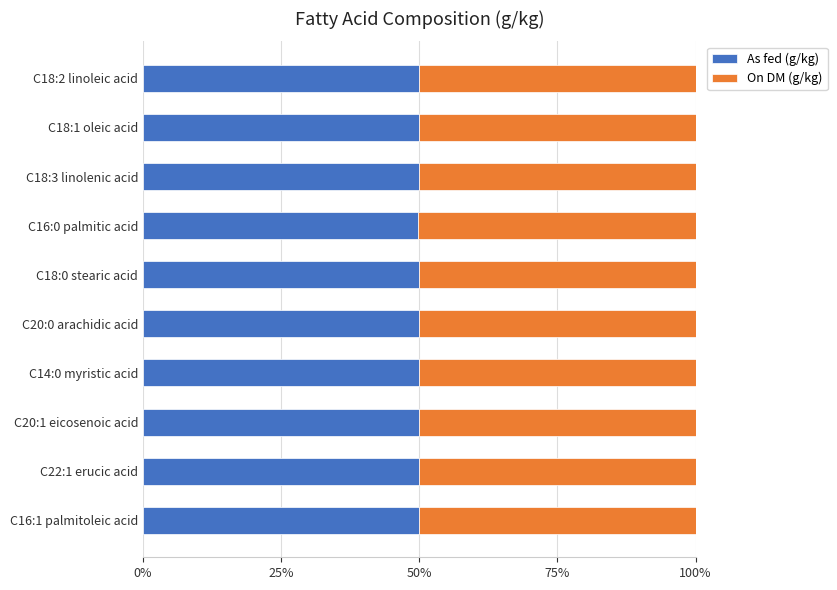

What is the total value across all series at C16:0 palmitic acid?

100.0